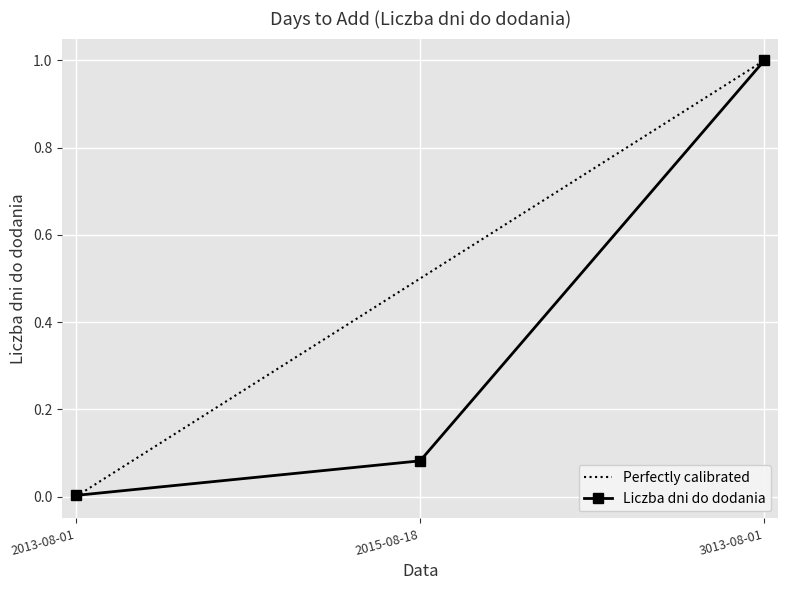

True or false: the data shows 1.8 at 3013-08-01.

False